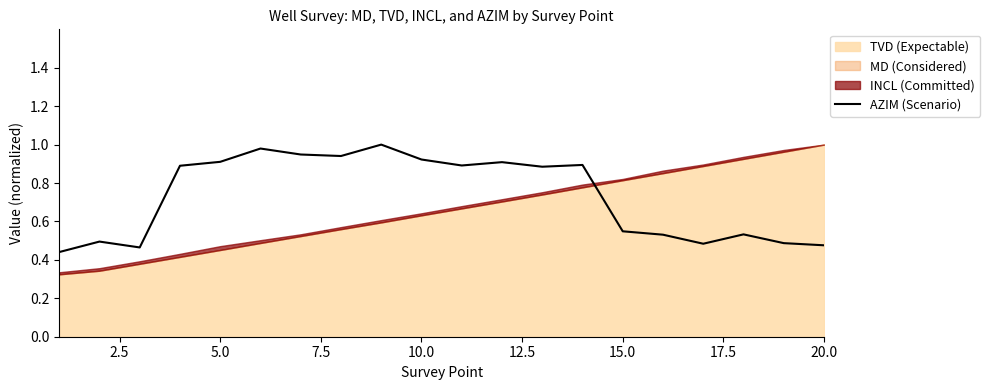

Reading left to right, list all the values displayed in this chart.

0.4	0.5	0.5	0.9	0.9	1.0	0.9	0.9	1.0	0.9	0.9	0.9	0.9	0.9	0.5	0.5	0.5	0.5	0.5	0.5